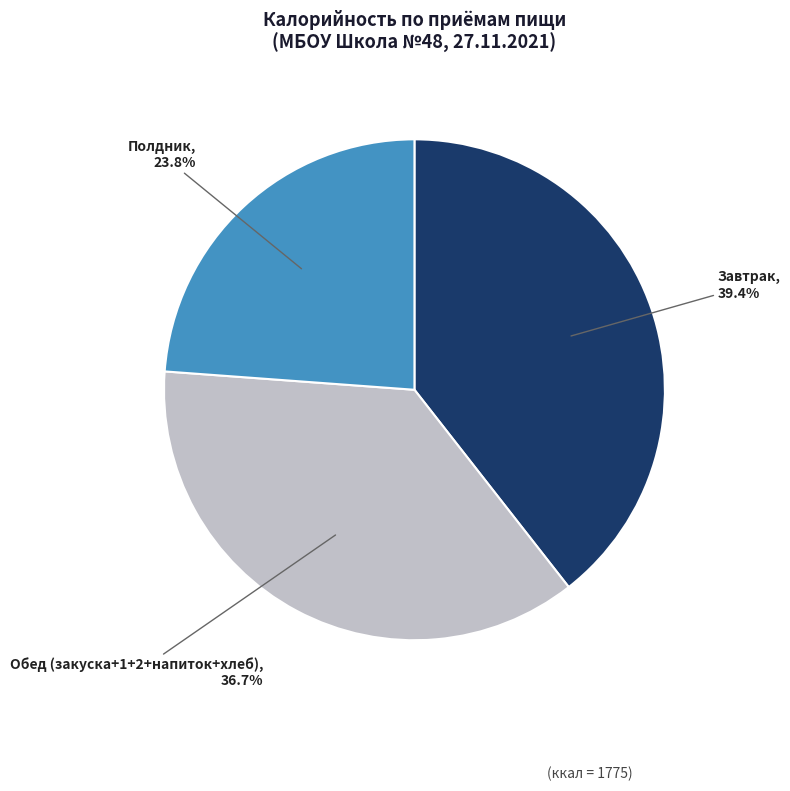

What is the largest slice in the pie chart?

Завтрак